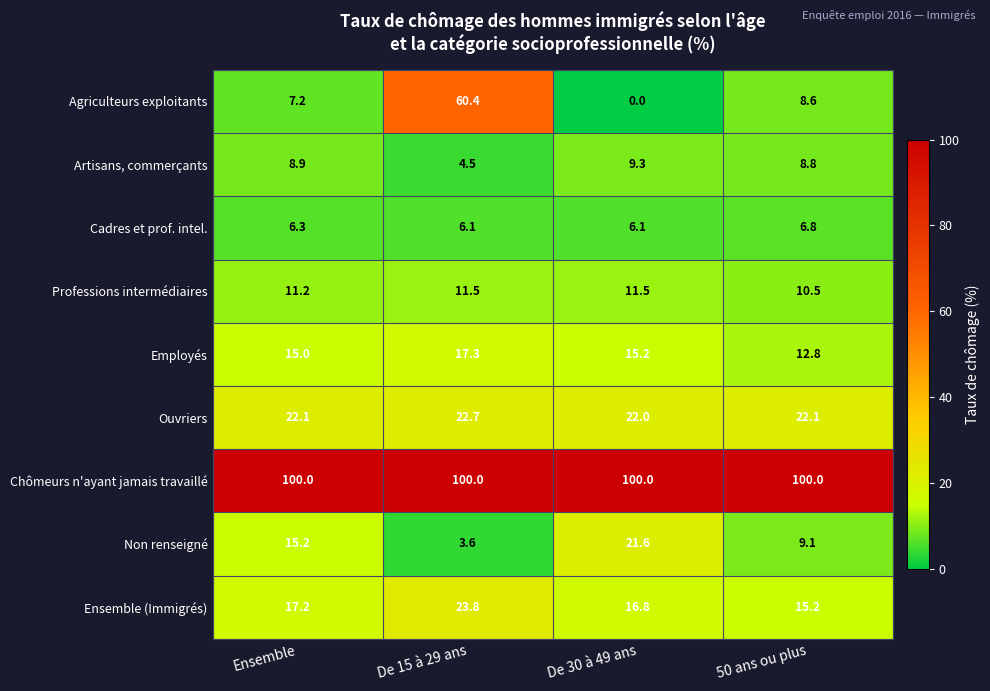

Between Ensemble and De 30 à 49 ans, which series saw the biggest shift?

Agriculteurs exploitants